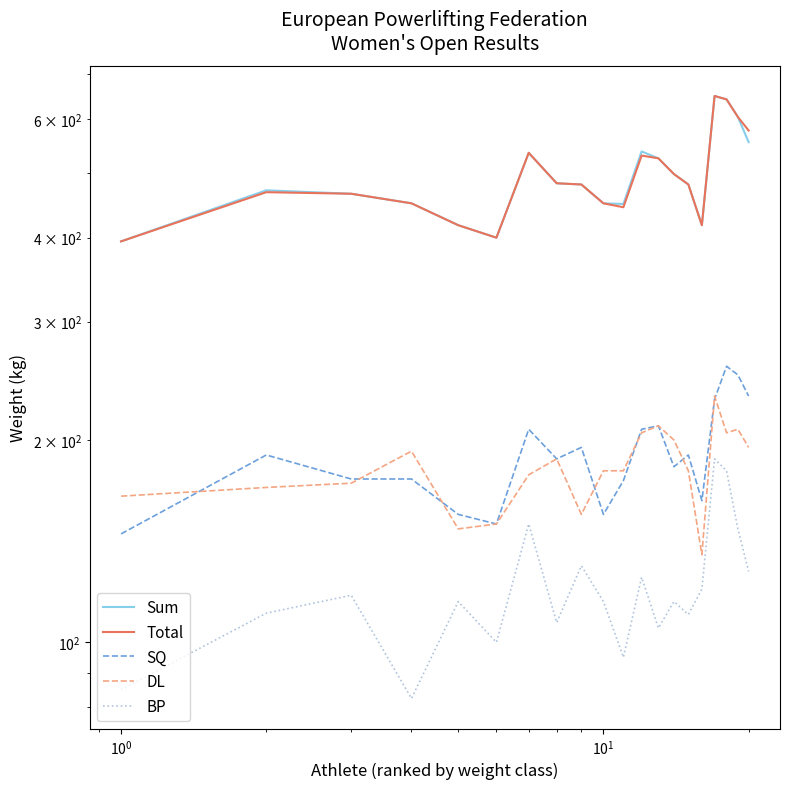

Is it true that DL equals 267.3 at 7?

False